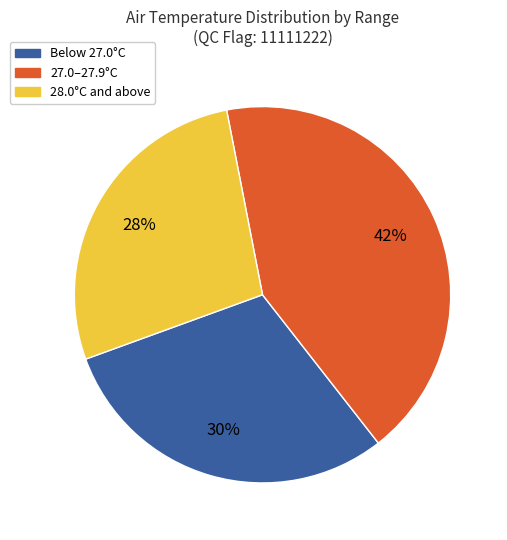

To the nearest percent, what is the average slice percentage?

33%